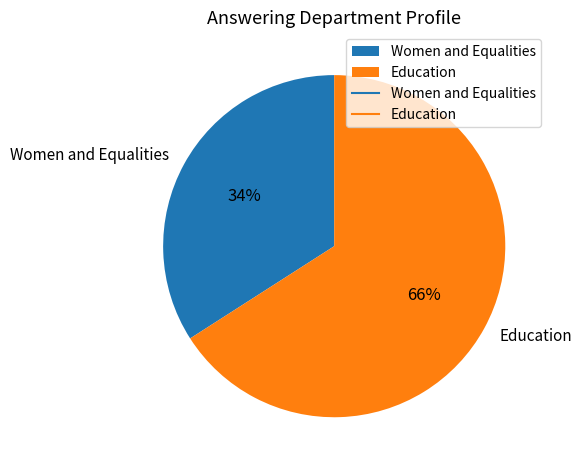

Is there any slice that represents more than half of the pie?

Yes